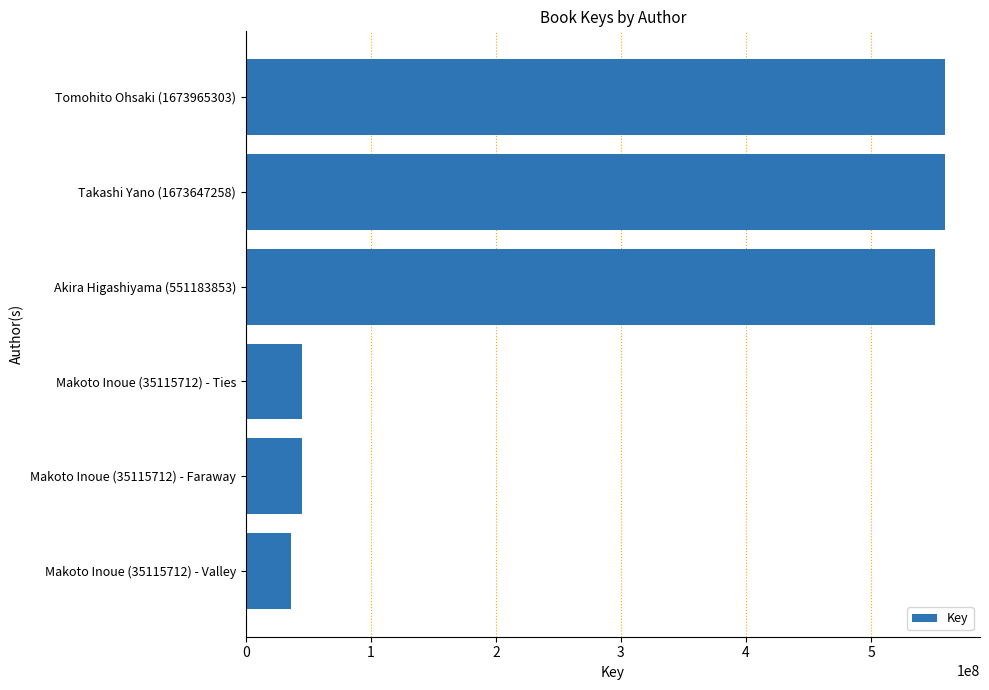

At which category does the chart reach its minimum across all series?

Makoto Inoue (35115712) - Valley